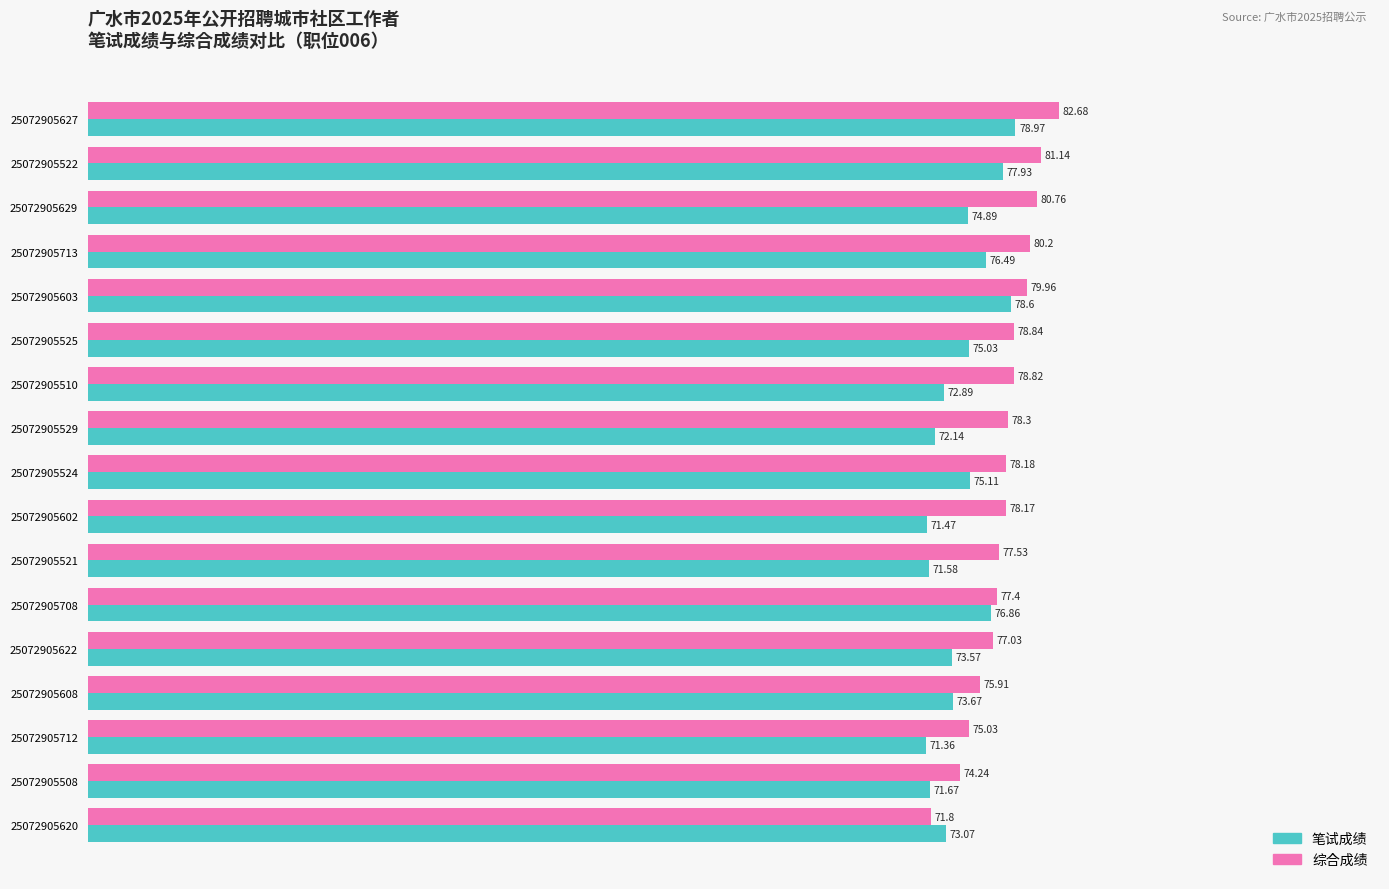

What is the difference between the 综合成绩 values at 25072905521 and 25072905629?

3.2